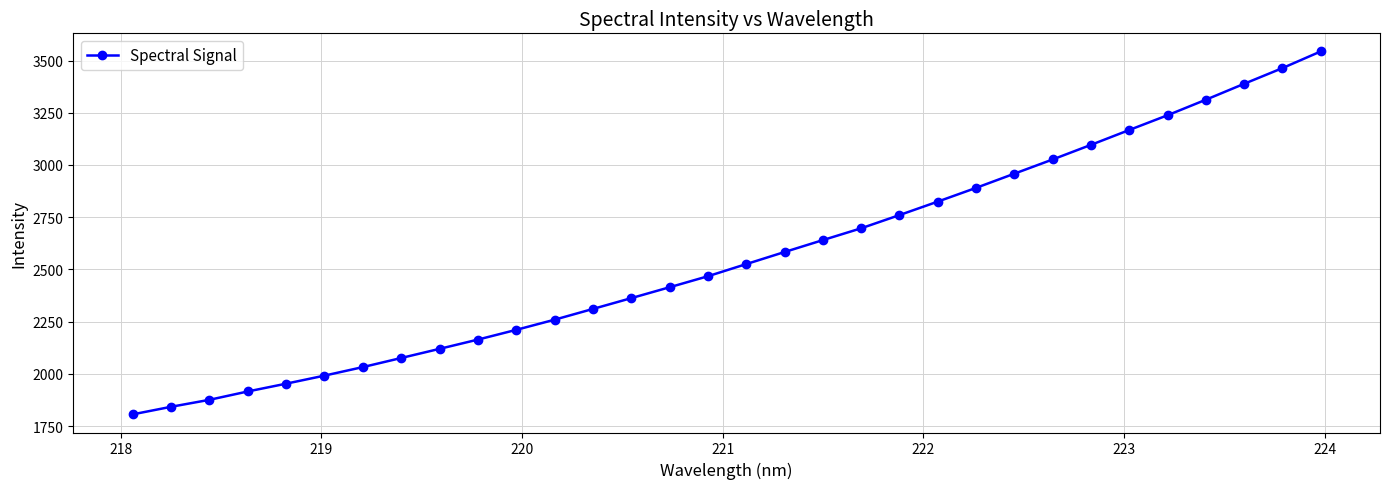

What is the minimum value shown in the chart?

1805.8